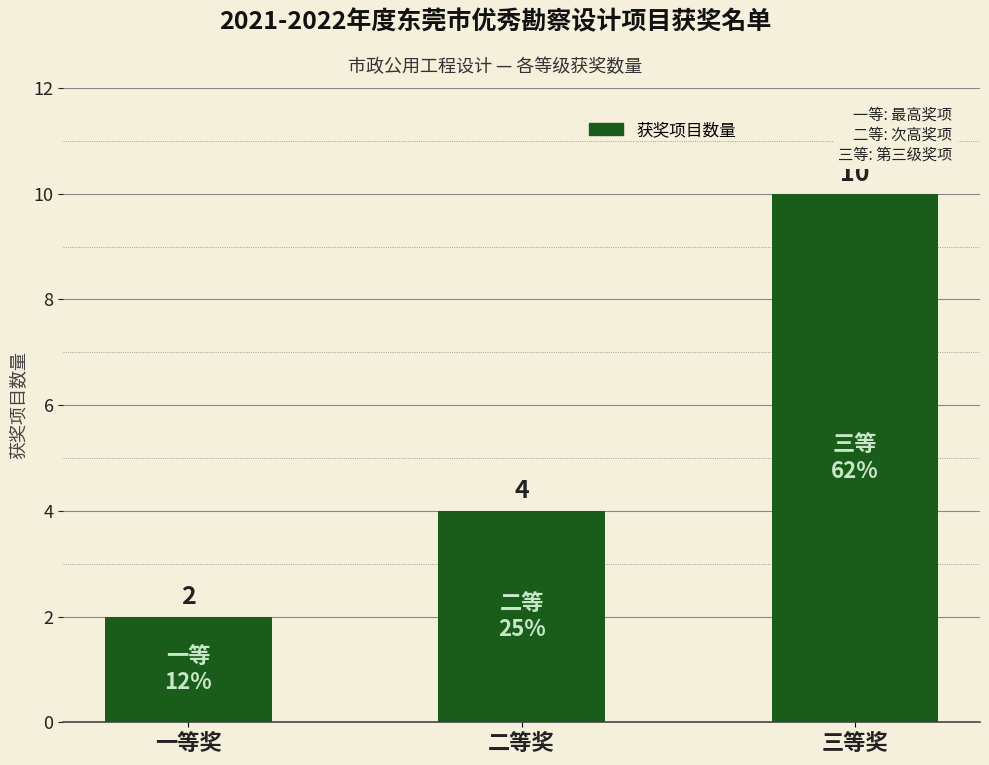

Reading left to right, list all the values displayed in this chart.

一等奖=2	二等奖=4	三等奖=10